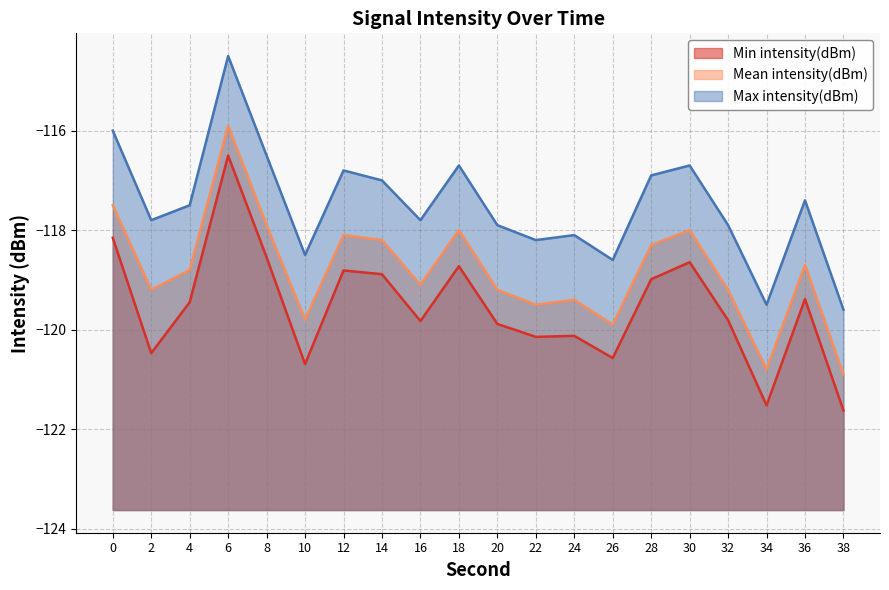

What are all the series names shown in the legend?

Min intensity(dBm), Mean intensity(dBm), Max intensity(dBm)